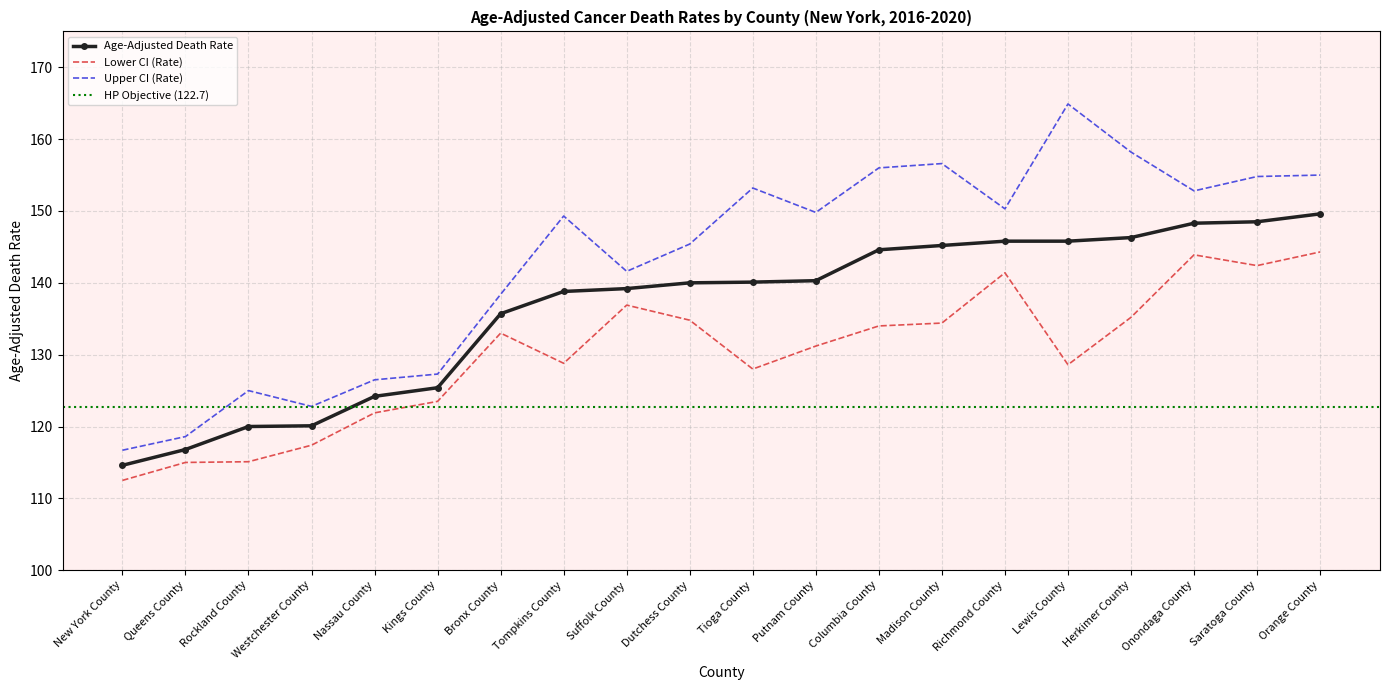

What is the total value across all series at Dutchess County?

420.2